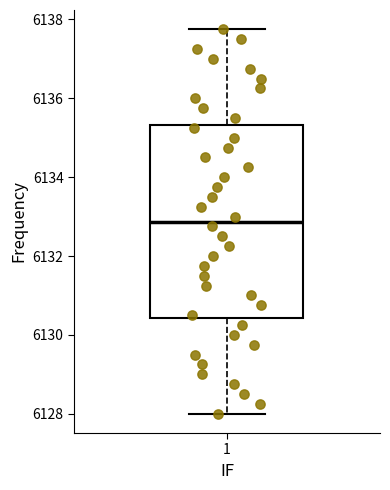

Read this box plot against the y-axis: the position of the median line, the range covered by the box, and the ends of both whiskers. The values are not printed on the chart, so give them approximately, as read against the axis.

median 6132.8, box 6130.4 to 6135.4, whiskers 6128.0 to 6137.8